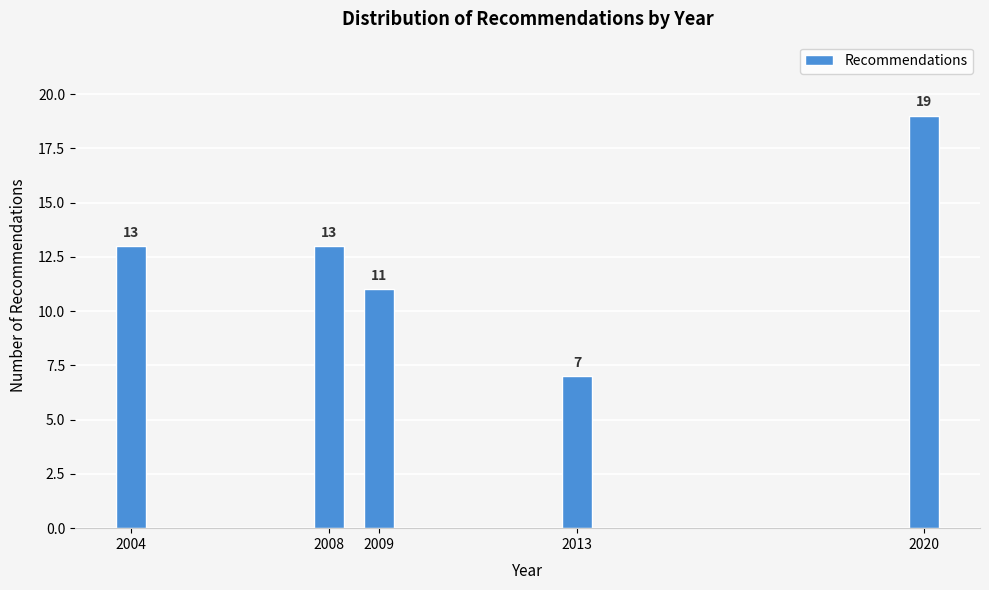

Reading left to right, what are all the values shown in this chart?

13	13	11	7	19